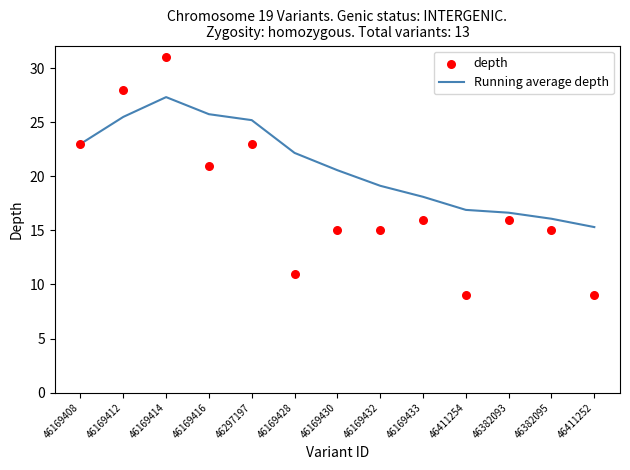

Which series reaches the maximum Y coordinate?

depth